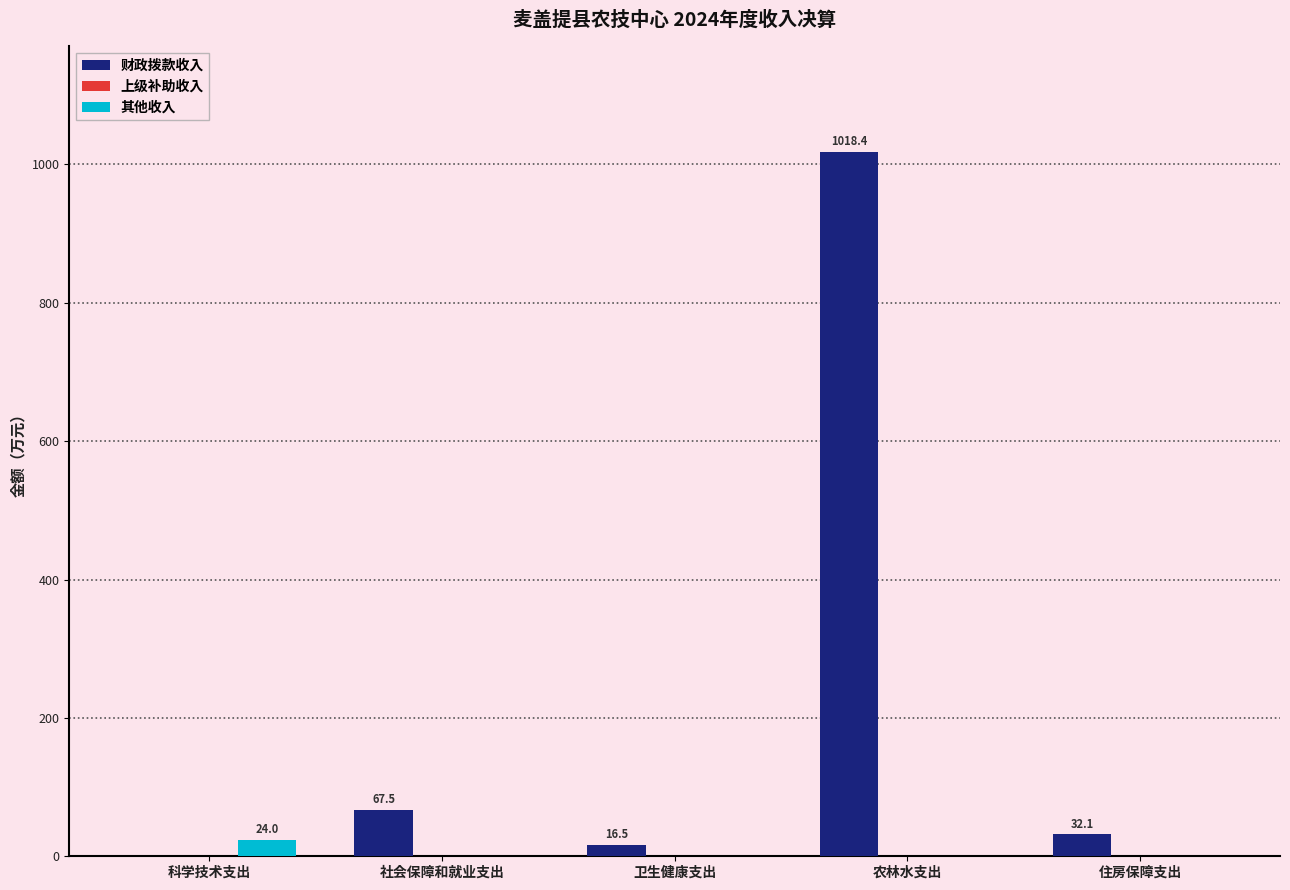

How many positive values does the 财政拨款收入 series have?

4